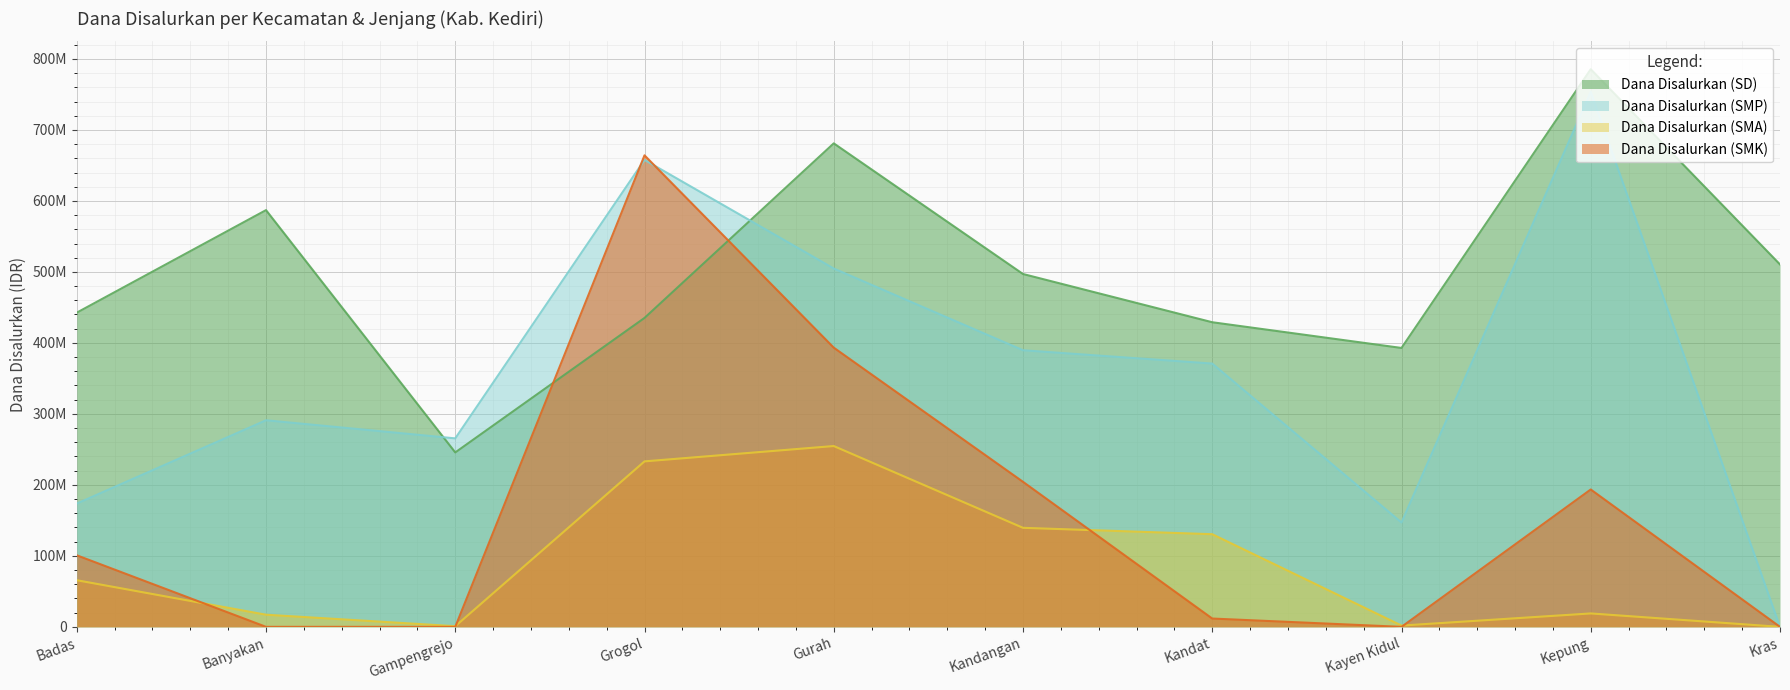

Reading right to left, transcribe all the data shown in this chart.

Dana Disalurkan (SD): 510525000	785475000	392850000	429075000	497025000	681075000	435150000	245700000	587025000	442575000
Dana Disalurkan (SMP): 0	753750000	147000000	370875000	389625000	504750000	657750000	265500000	291000000	173625000
Dana Disalurkan (SMA): 0	18900000	1800000	130500000	139500000	254700000	233100000	900000	17100000	65700000
Dana Disalurkan (SMK): 0	193500000	0	11700000	204300000	393300000	664200000	0	0	100800000